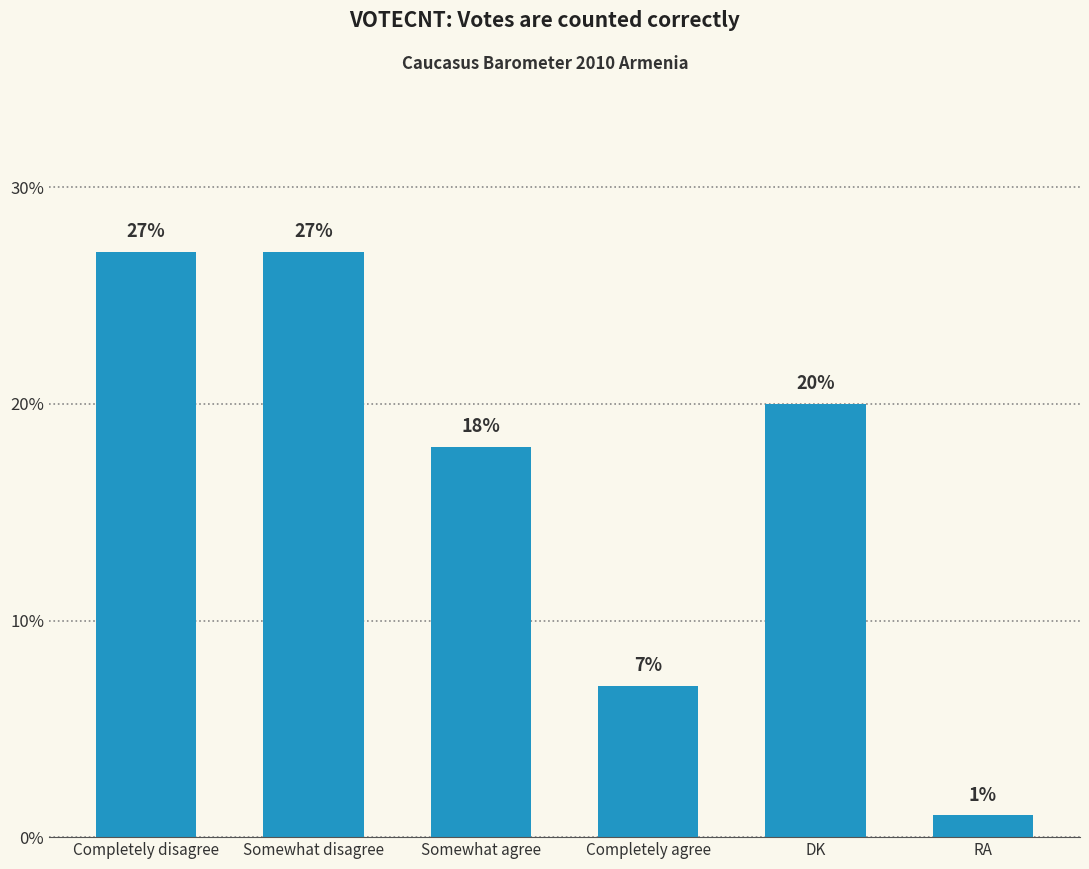

What is the minimum value shown in the chart?

1